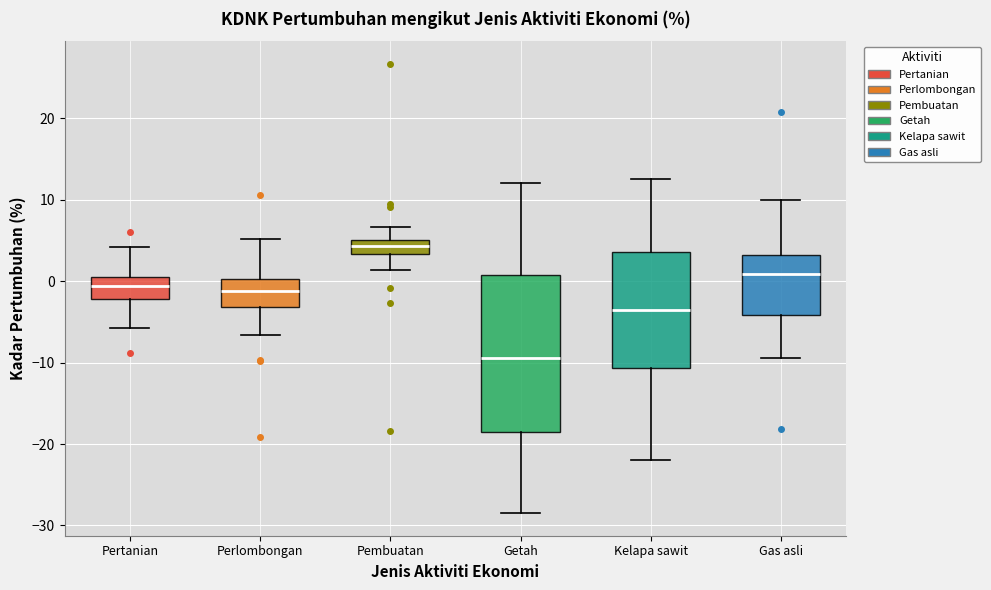

Which box has the lowest median line?

Getah